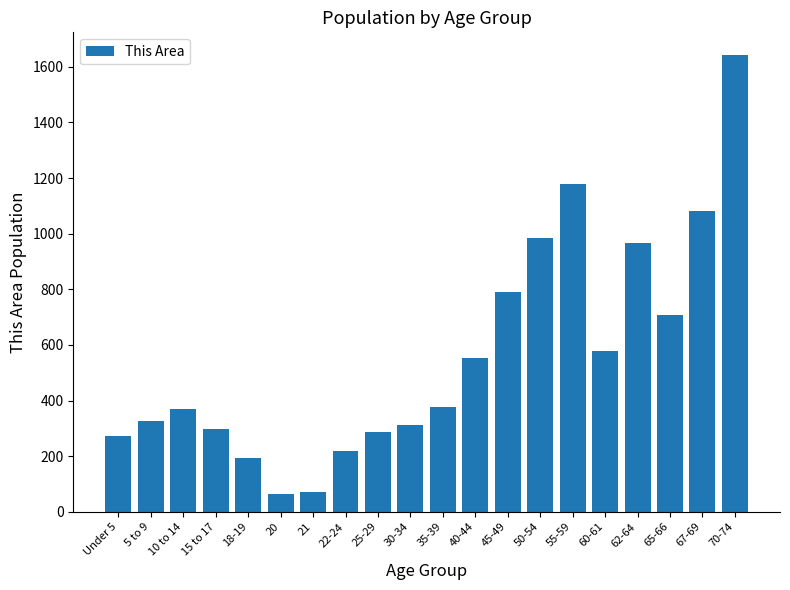

What is the label of the 3rd bar from the right?

65-66